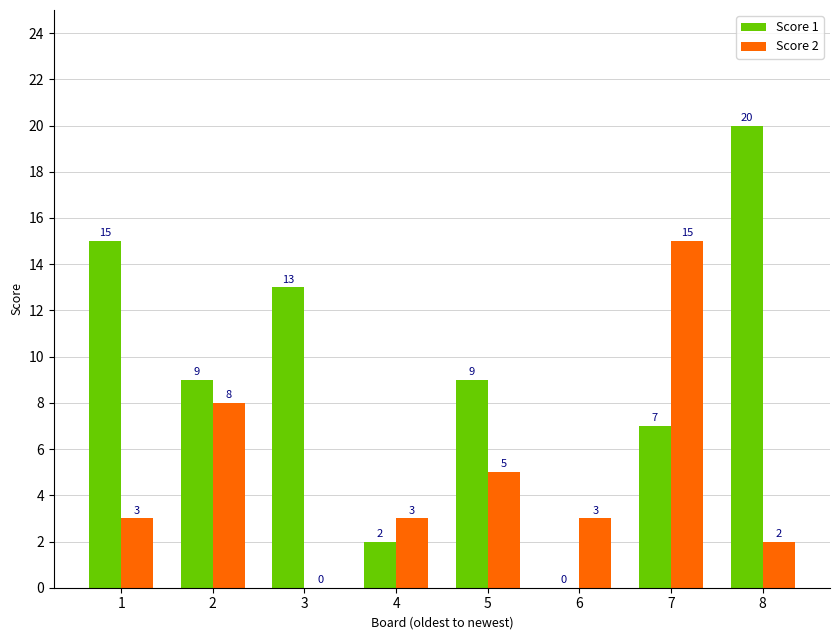

How many groups of bars are there?

8